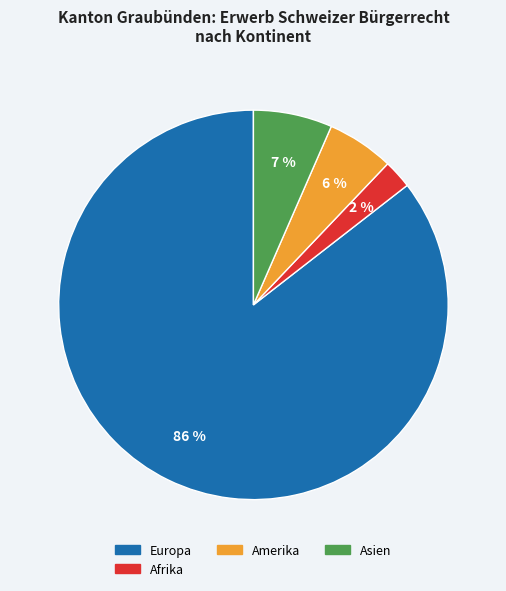

Is there a majority slice in this chart?

Yes